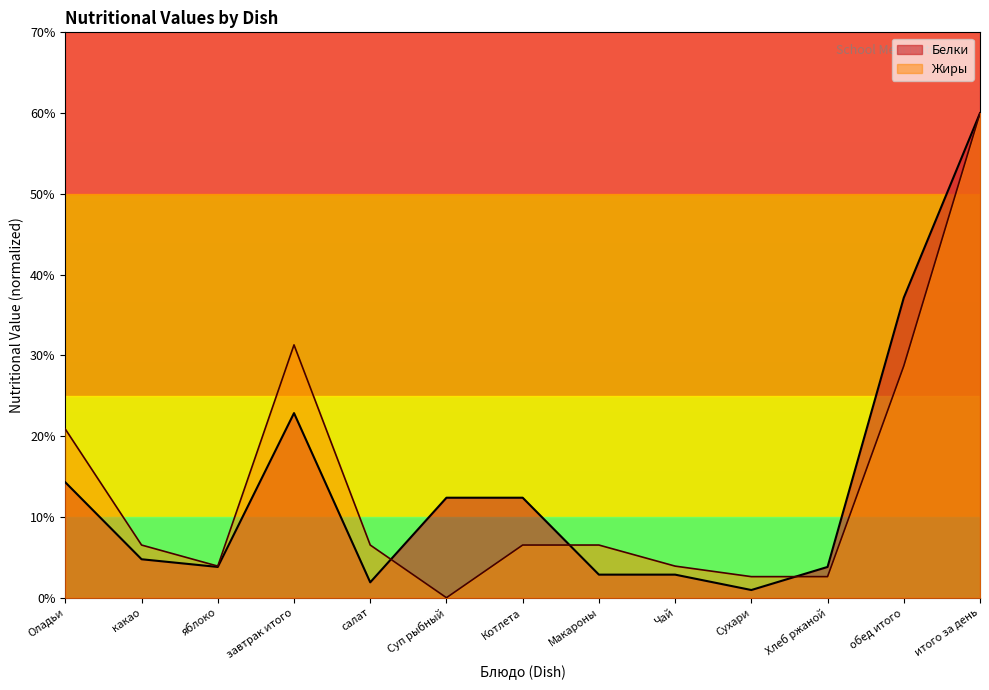

Reading right to left, transcribe all the data shown in this chart.

Белки: итого за день=60.0	обед итого=37.1	Хлеб ржаной=3.8	Сухари=1.0	Чай=2.9	Макароны=2.9	Котлета=12.4	Суп рыбный=12.4	салат=1.9	завтрак итого=22.9	яблоко=3.8	какао=4.8	Оладьи=14.3
Жиры: итого за день=60.0	обед итого=28.7	Хлеб ржаной=2.6	Сухари=2.6	Чай=3.9	Макароны=6.5	Котлета=6.5	Суп рыбный=0.0	салат=6.5	завтрак итого=31.3	яблоко=3.9	какао=6.5	Оладьи=20.9